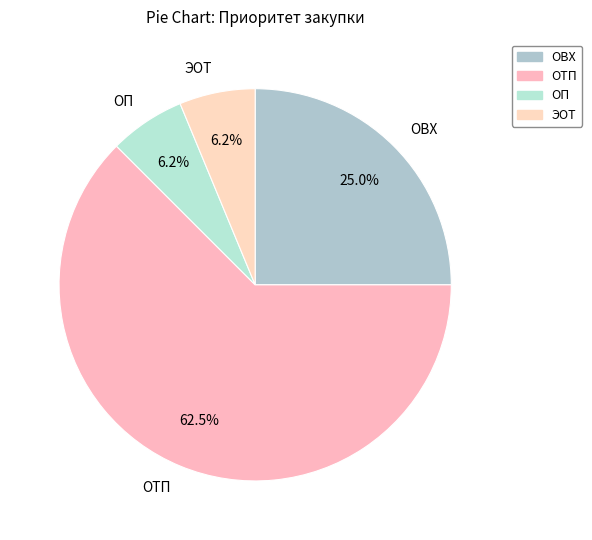

What percentage is NOT represented by ОВХ?

75.0%